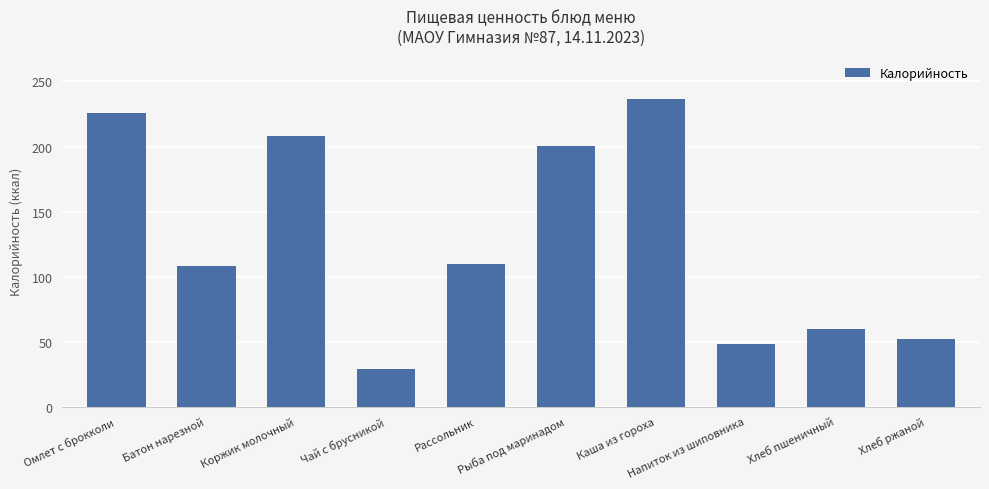

The chart shows a value of 45.0 at Чай с брусникой. True or false?

False